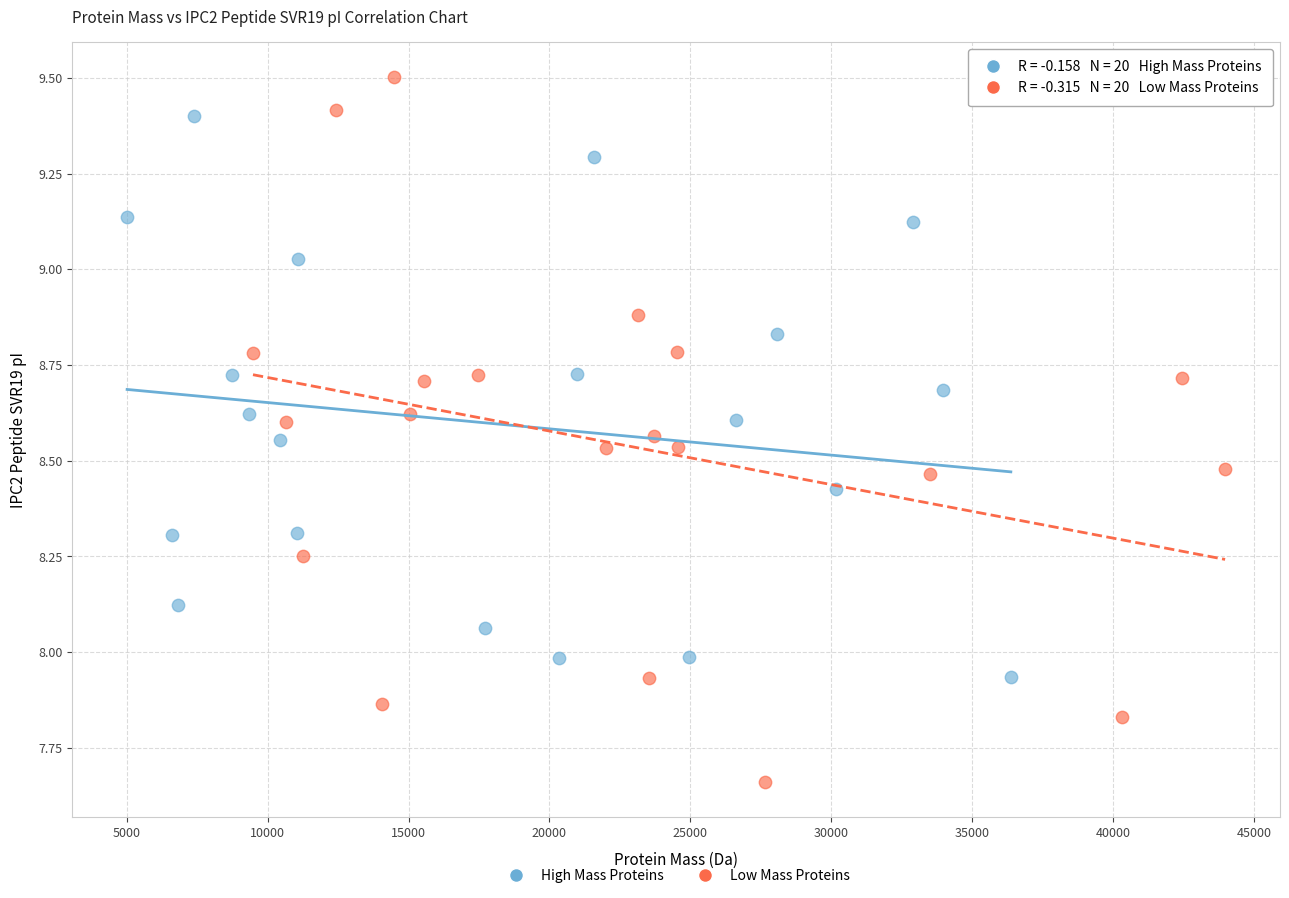

Which series has the largest Y range (max minus min)?

Low Mass Proteins